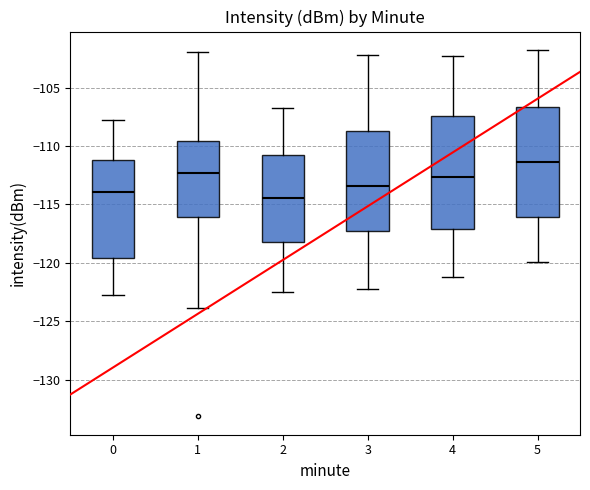

Which box has the lowest median line?

2